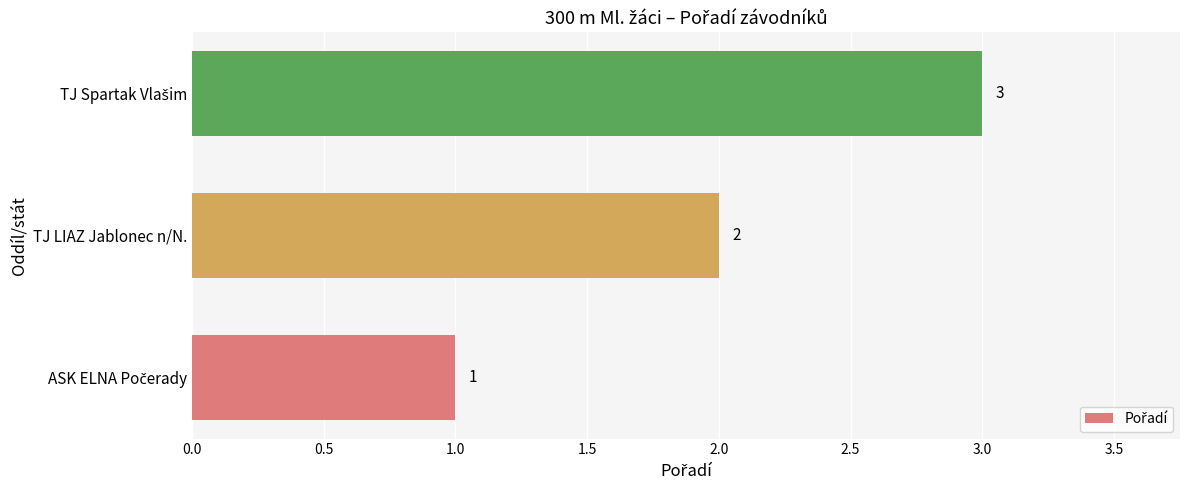

What is the sum of all values?

6